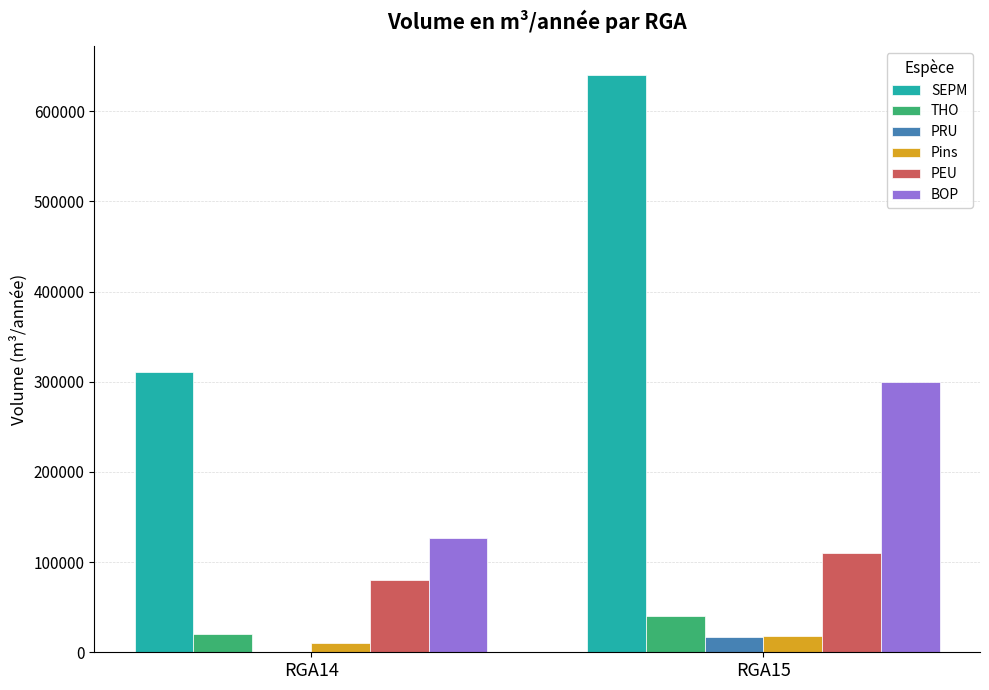

What is the sum of the Pins values at RGA14 and RGA15?

28721.0